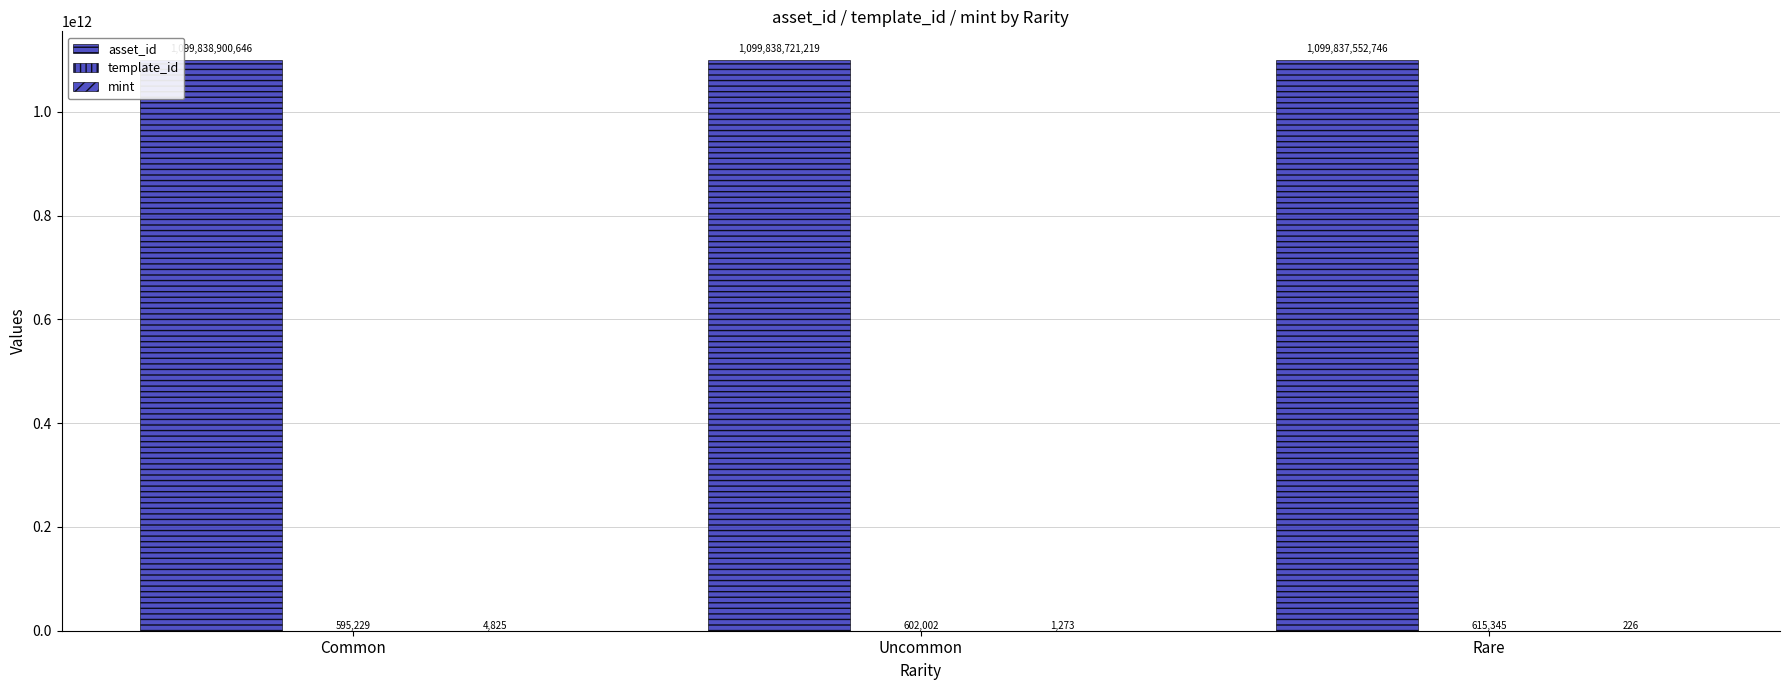

At Common, list the series in order from smallest to largest.

mint, template_id, asset_id